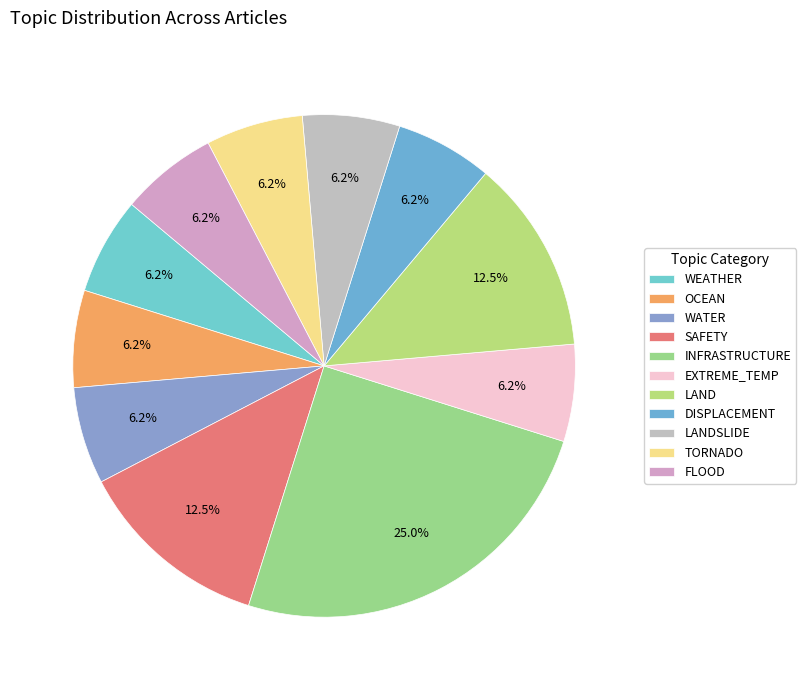

How many segments does this pie chart have?

11